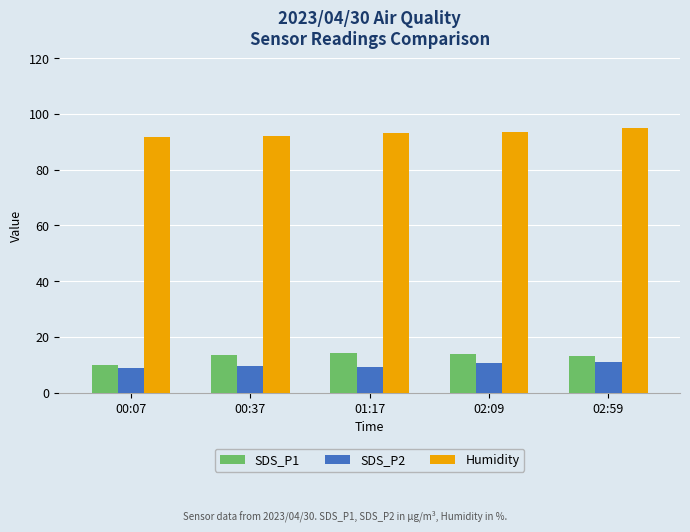

Is it true that Humidity equals 91.6 at 00:07?

True